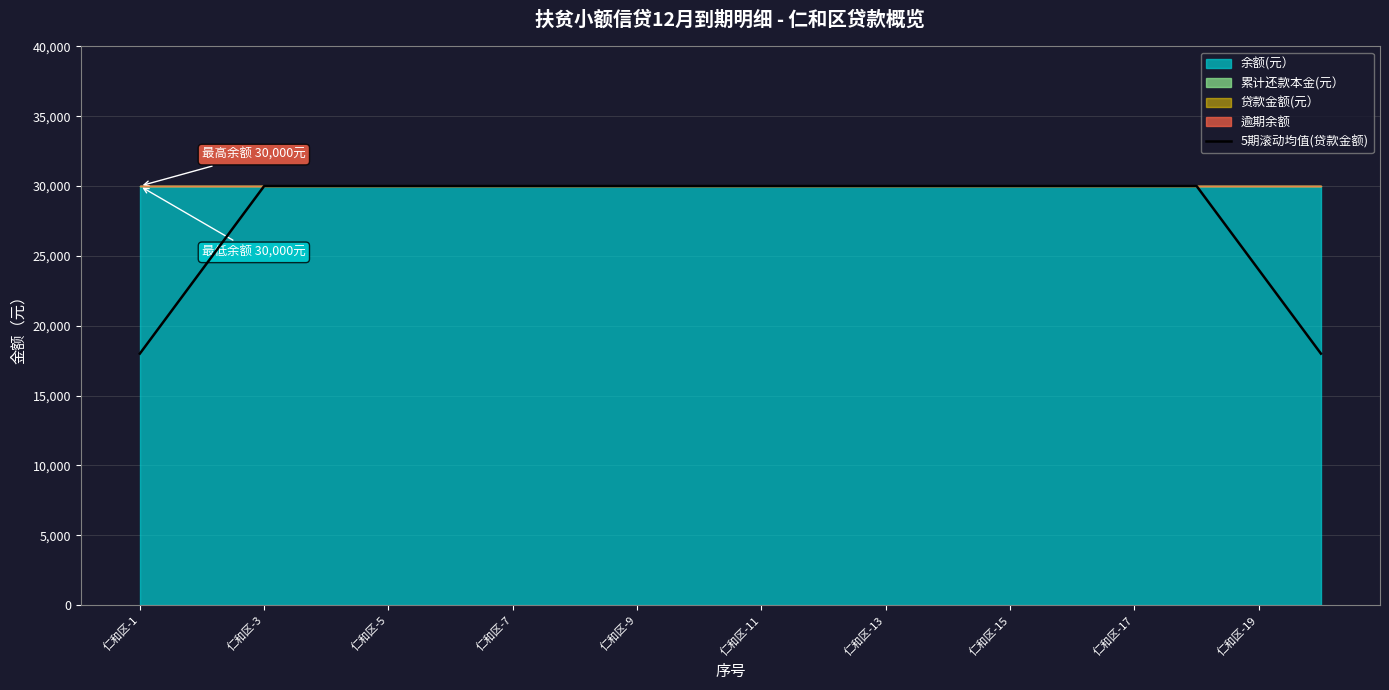

List the labels in order of value, largest first.

仁和区-5, 仁和区-7, 仁和区-9, 仁和区-11, 仁和区-13, 仁和区-15, 仁和区-17, 仁和区-19, 10, 11, 12, 13, 14, 15, 16, 17, 仁和区-3, 18, 仁和区-1, 19